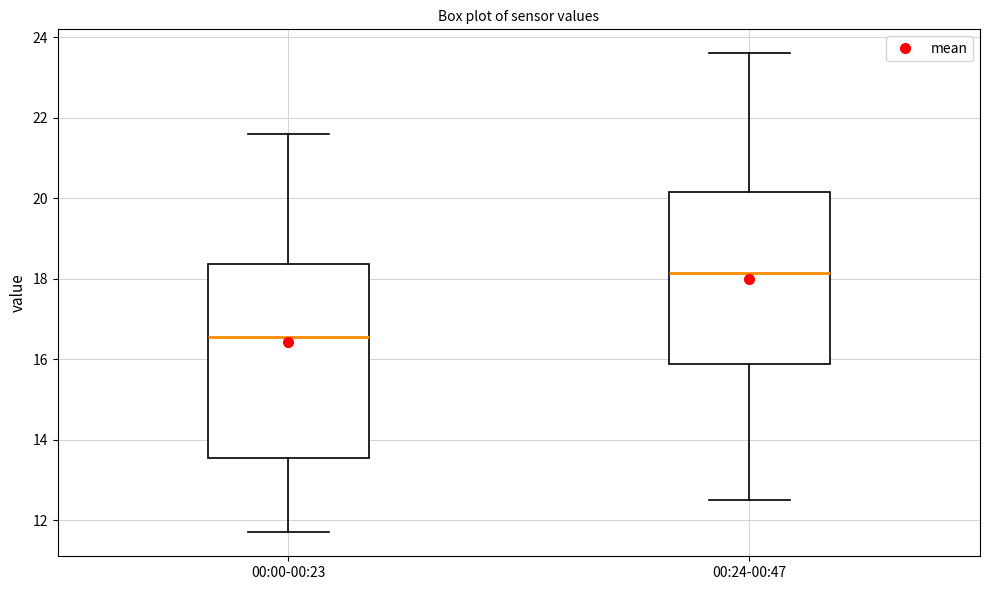

Reading left to right, read every box against the y-axis: the position of its median line, the range the box covers, and the ends of its whiskers. The values are not printed on the chart, so give them approximately, as read against the axis.

00:00-00:23: median 16.6, box 13.6 to 18.4, whiskers 11.8 to 21.6
00:24-00:47: median 18.2, box 15.8 to 20.2, whiskers 12.6 to 23.6